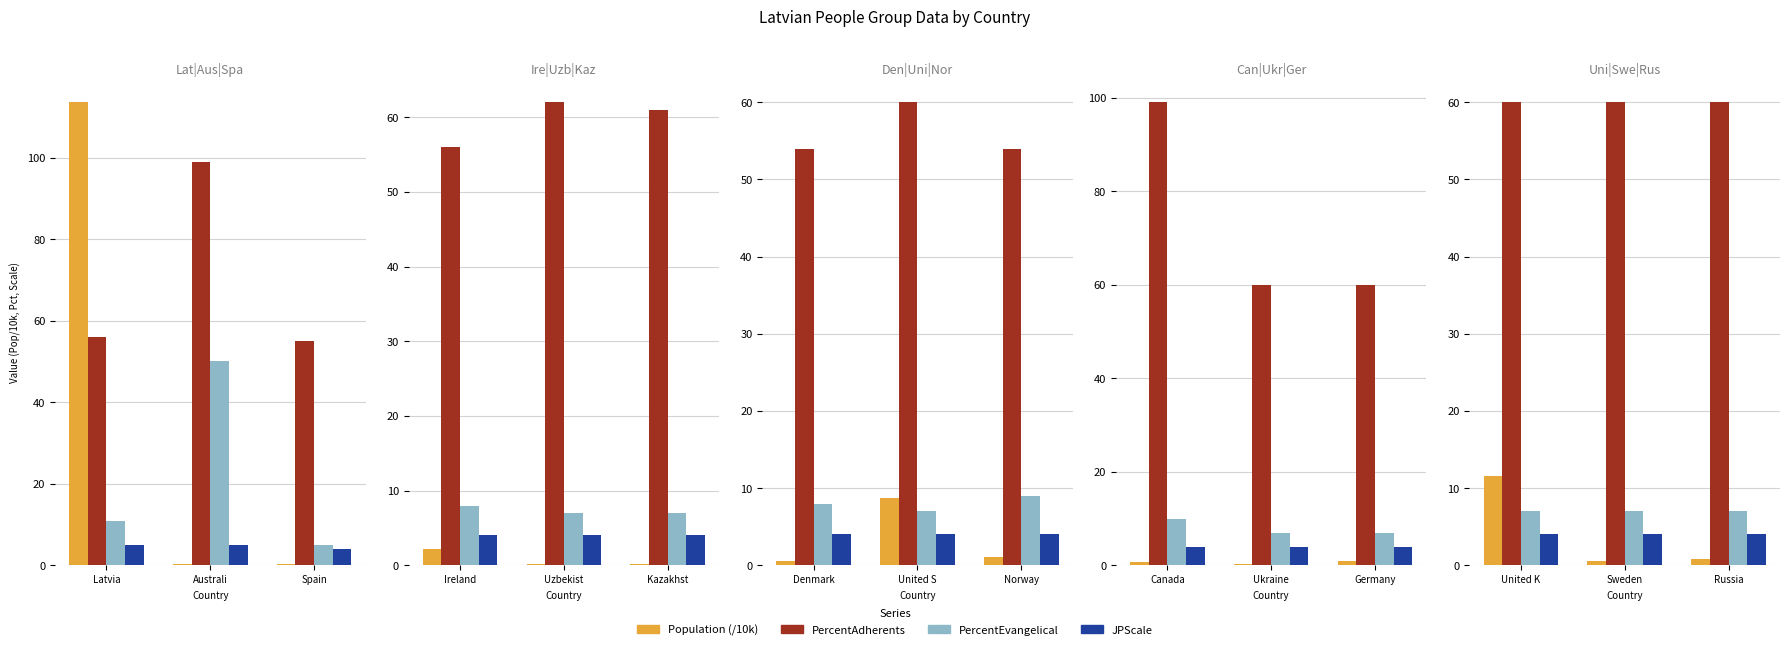

At Sweden, list the series in order from smallest to largest.

Population, JPScale, PercentEvangelical, PercentAdherents